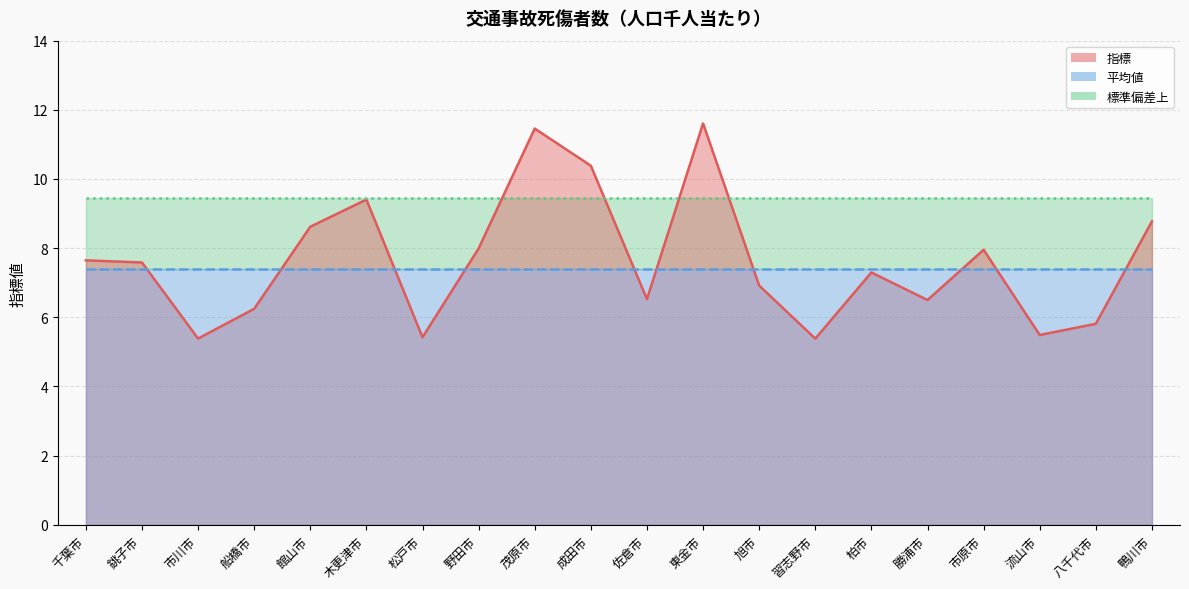

Where is 標準偏差上 nearest to the value 9?

千葉市